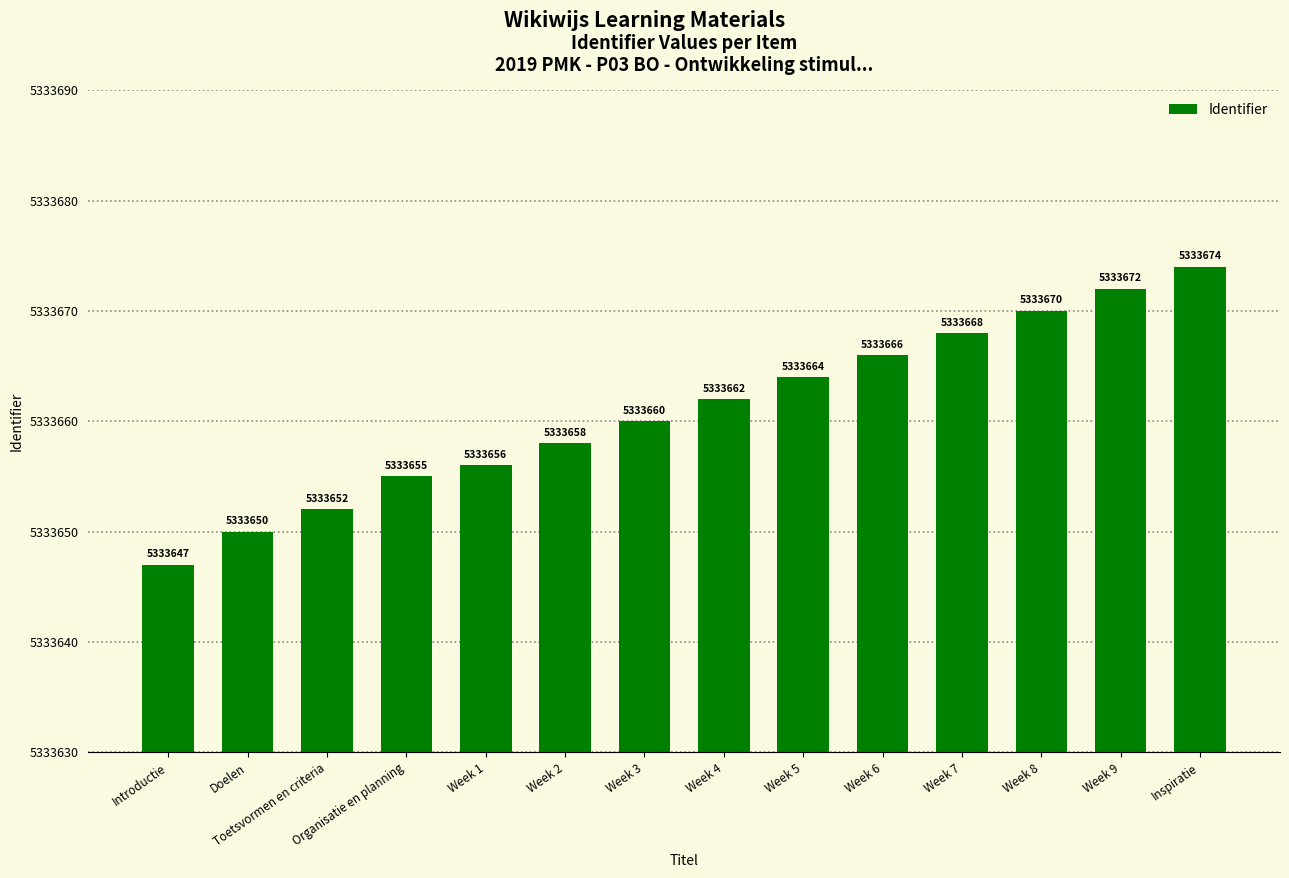

The value at Week 5 is 5333664. True or false?

True